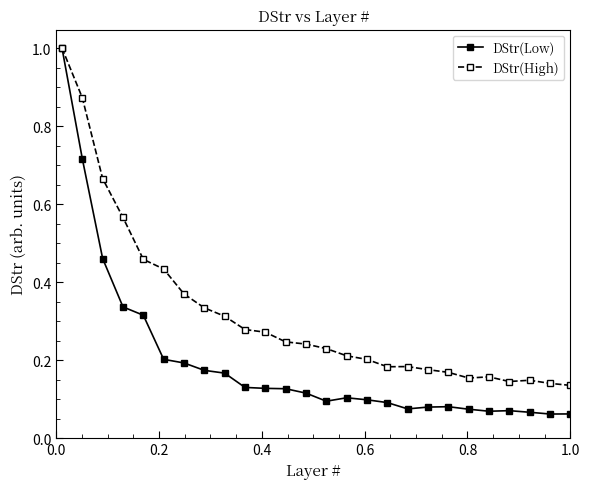

Which series has the widest spread of values?

DStr(Low)